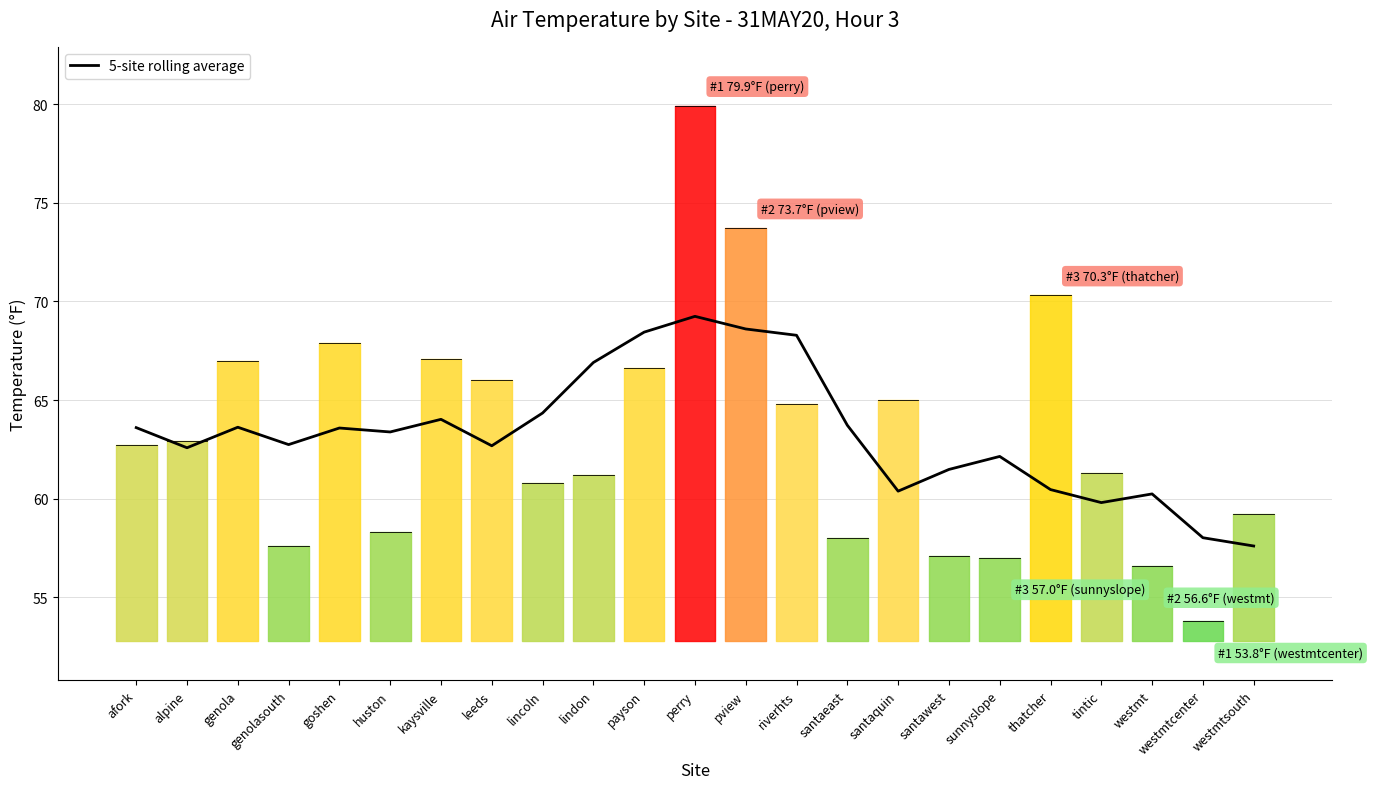

The chart shows a value of 62.1 at sunnyslope. True or false?

True